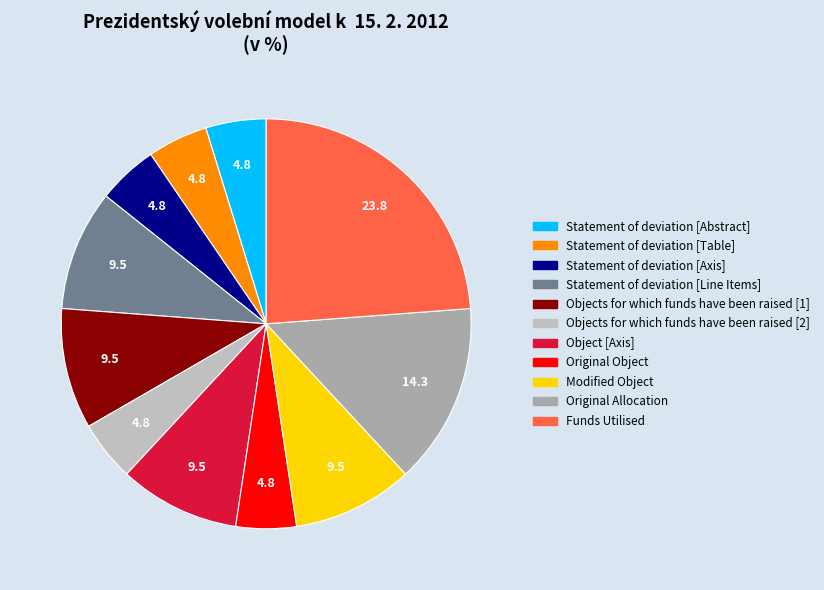

How many segments does this pie chart have?

11